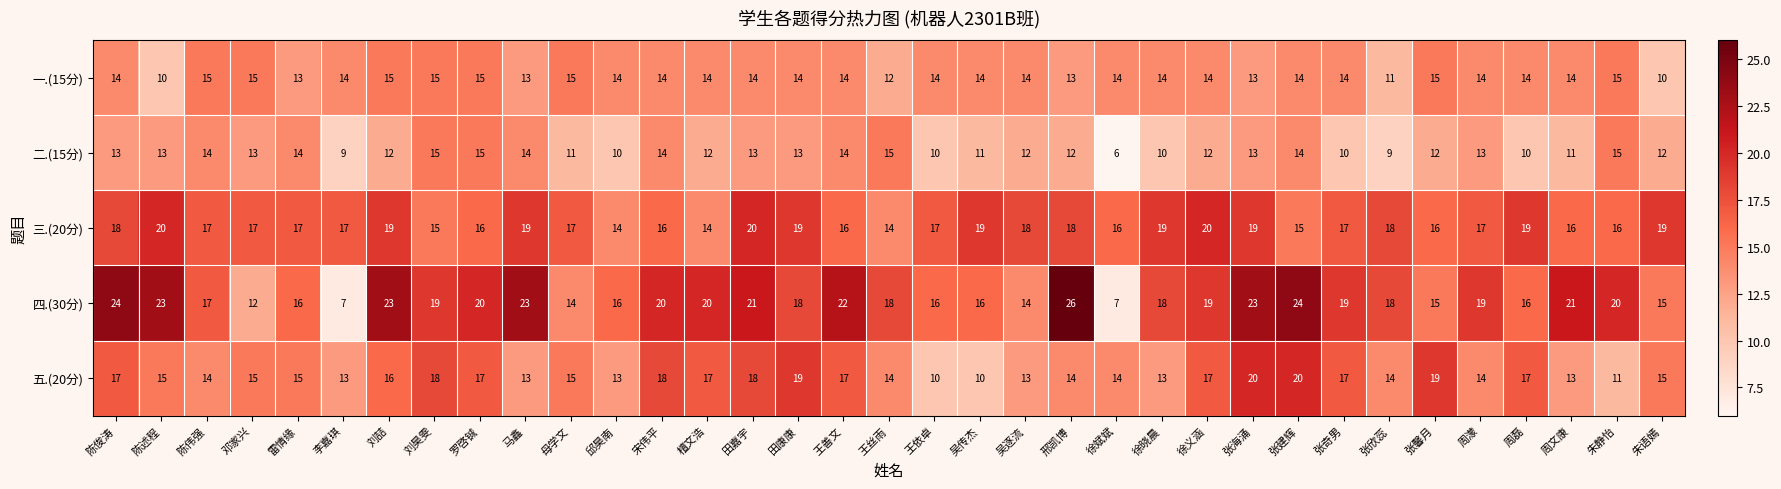

What is the approximate value of 二.(15分) at 朱静怡?

15